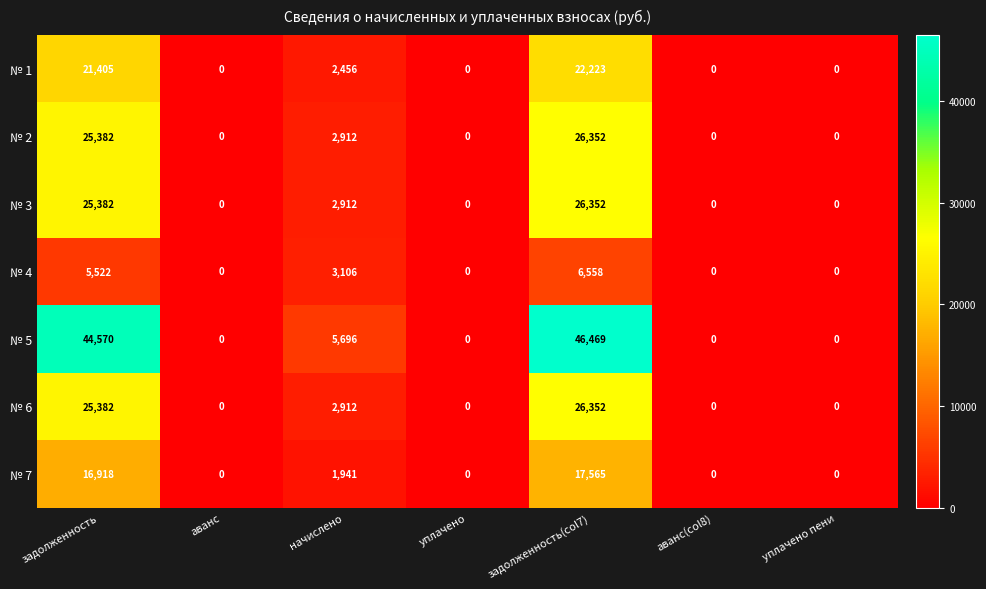

Which series changed the most between начислено and аванс(col8)?

№ 5